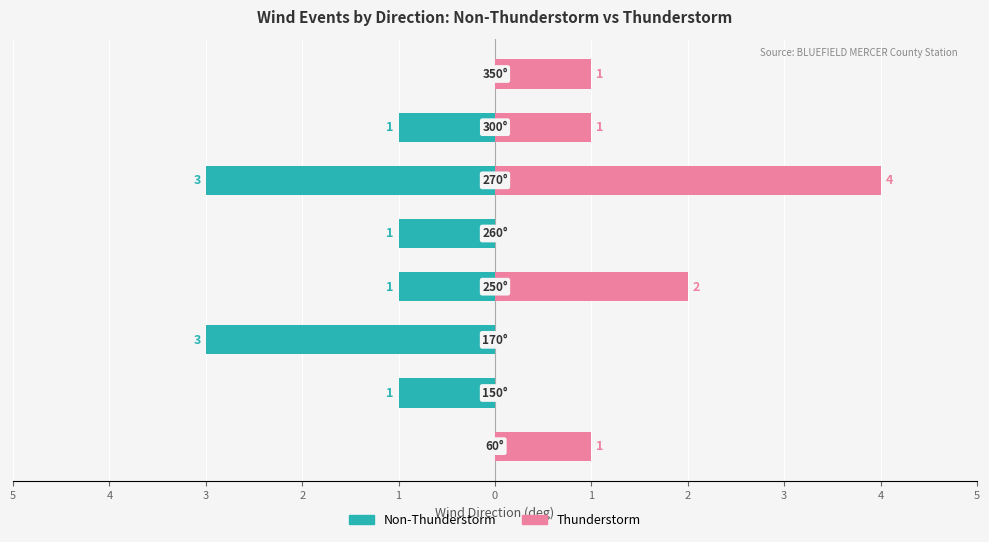

Between 5 and 1, which is larger?

5